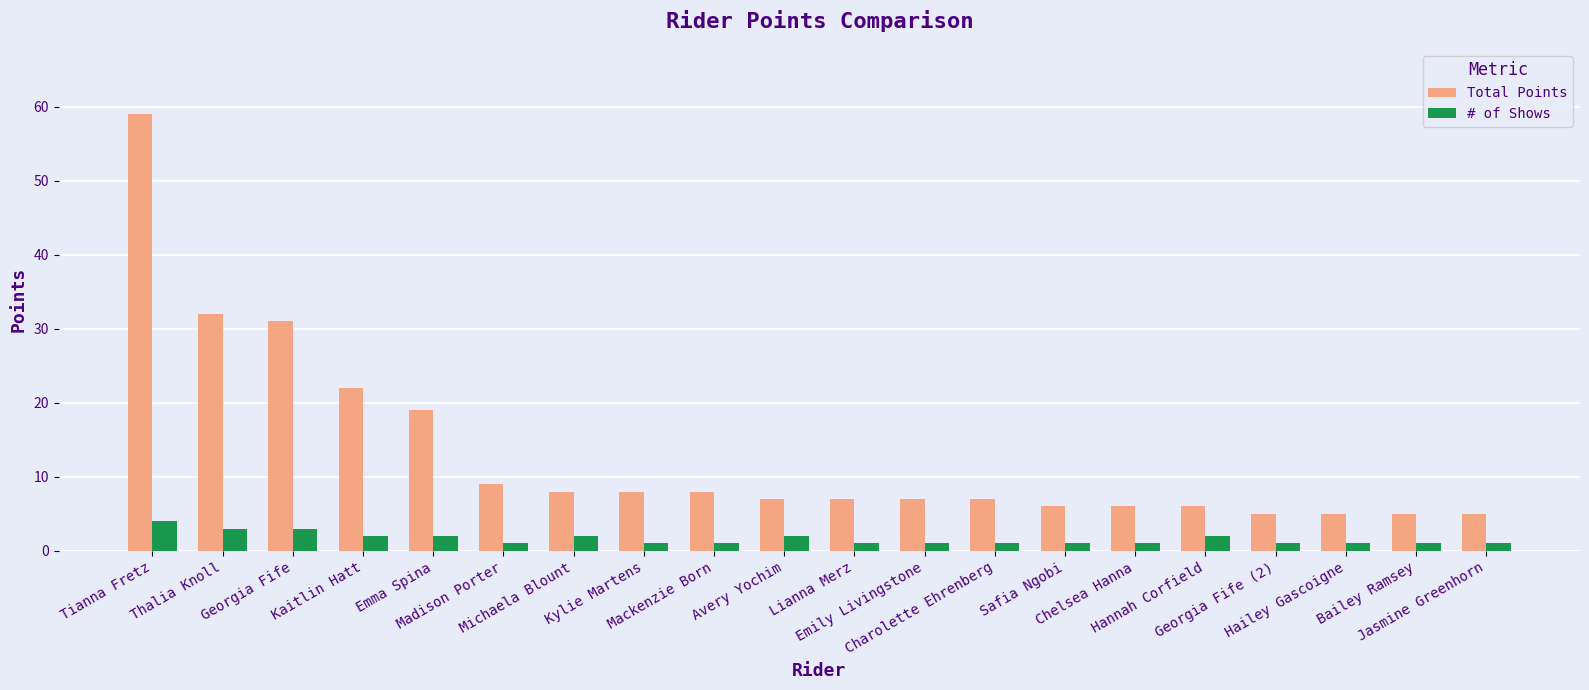

Reading right to left, list all the values displayed in this chart.

Total Points: 5	5	5	5	6	6	6	7	7	7	7	8	8	8	9	19	22	31	32	59
# of Shows: 1	1	1	1	2	1	1	1	1	1	2	1	1	2	1	2	2	3	3	4